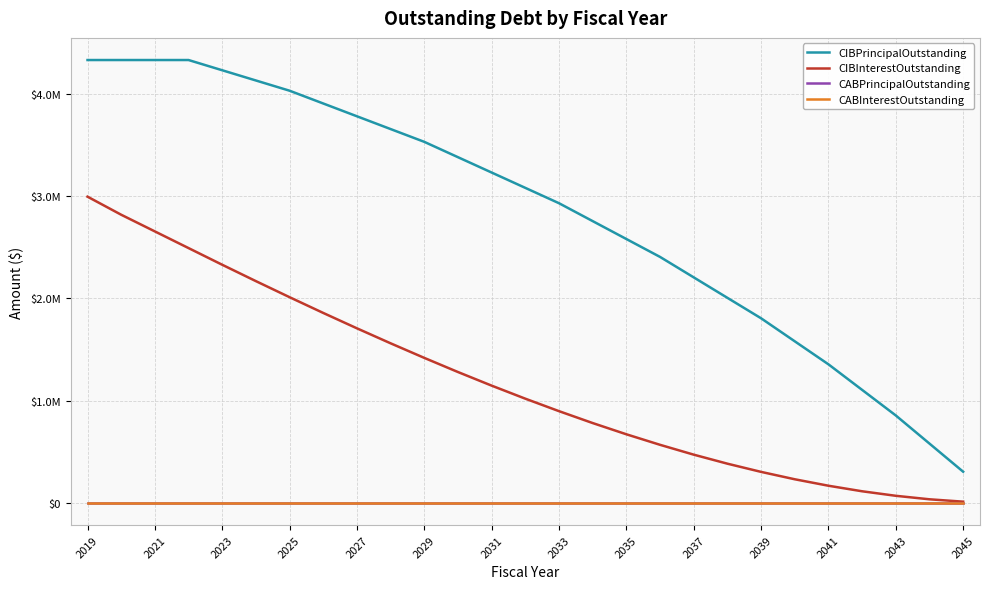

Is this an area chart (filled region under the line)?

No